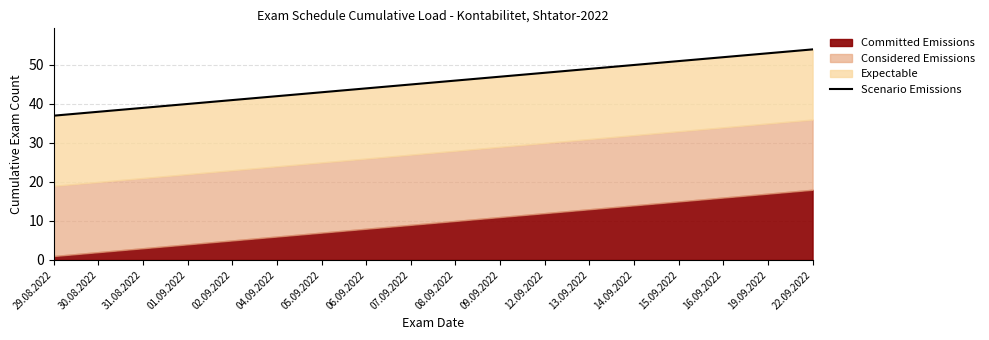

List the labels in order of value, largest first.

22.09.2022, 19.09.2022, 16.09.2022, 15.09.2022, 14.09.2022, 13.09.2022, 12.09.2022, 09.09.2022, 08.09.2022, 07.09.2022, 06.09.2022, 05.09.2022, 04.09.2022, 02.09.2022, 01.09.2022, 31.08.2022, 30.08.2022, 29.08.2022